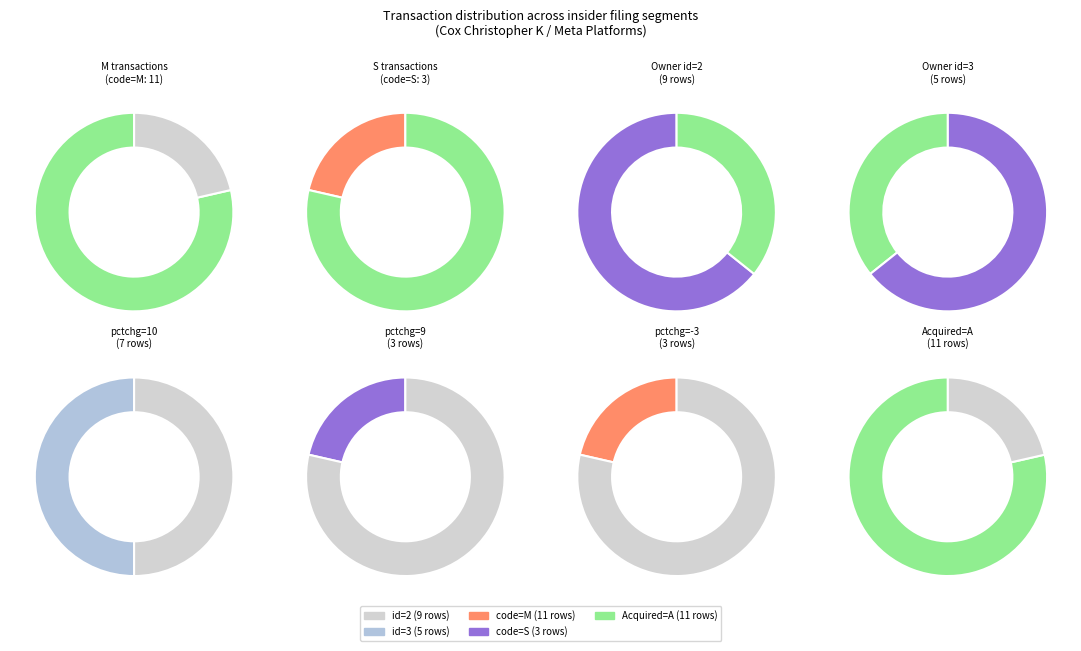

What is the majority slice?

rptOwnerDetailsId_2